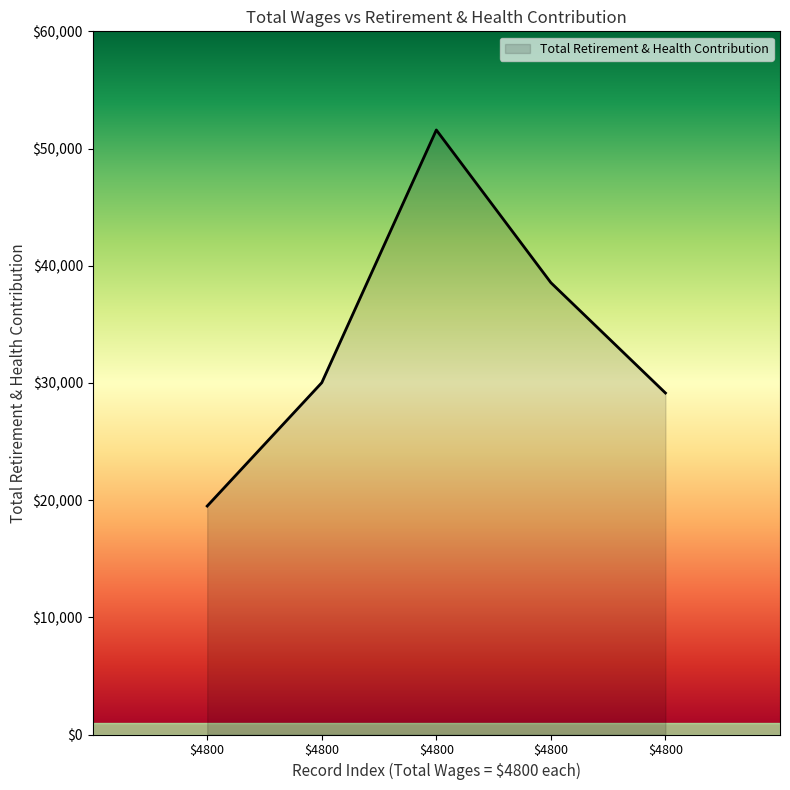

Which category has the highest value across all series?

4800.0